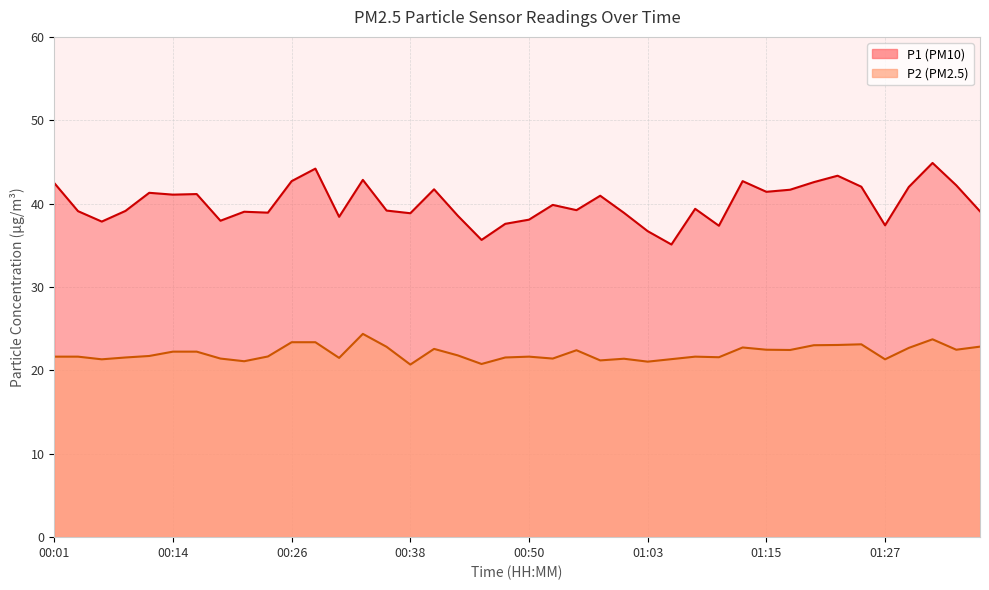

Rank the series by their maximum value, from lowest to highest.

P2, P1